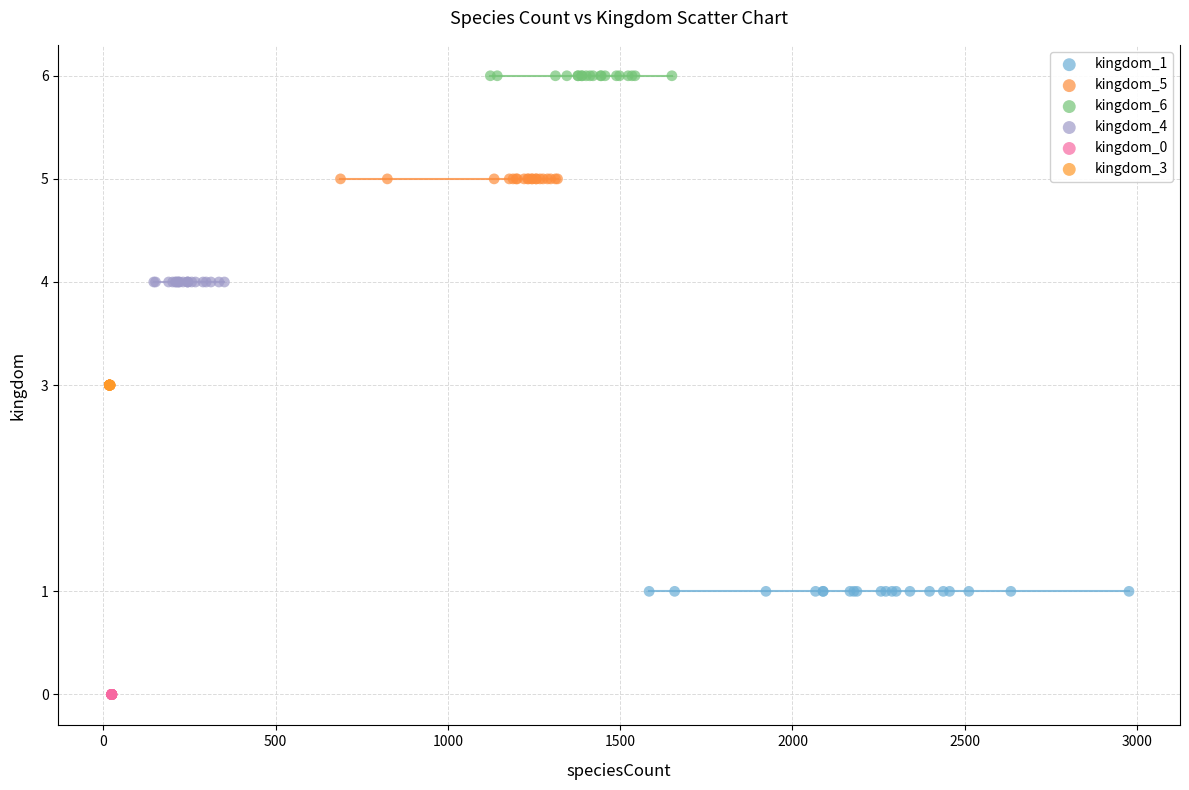

Which series reaches the maximum Y coordinate?

kingdom_6